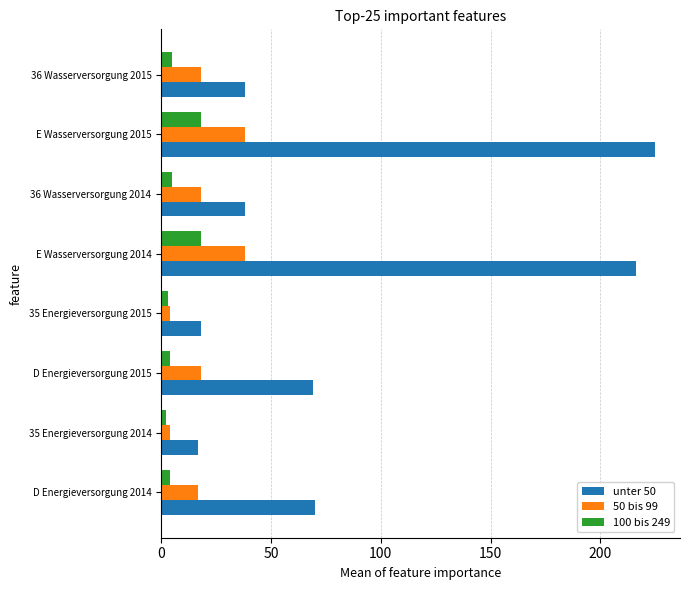

What is the difference between the maximum and minimum values in the unter 50 series?

208